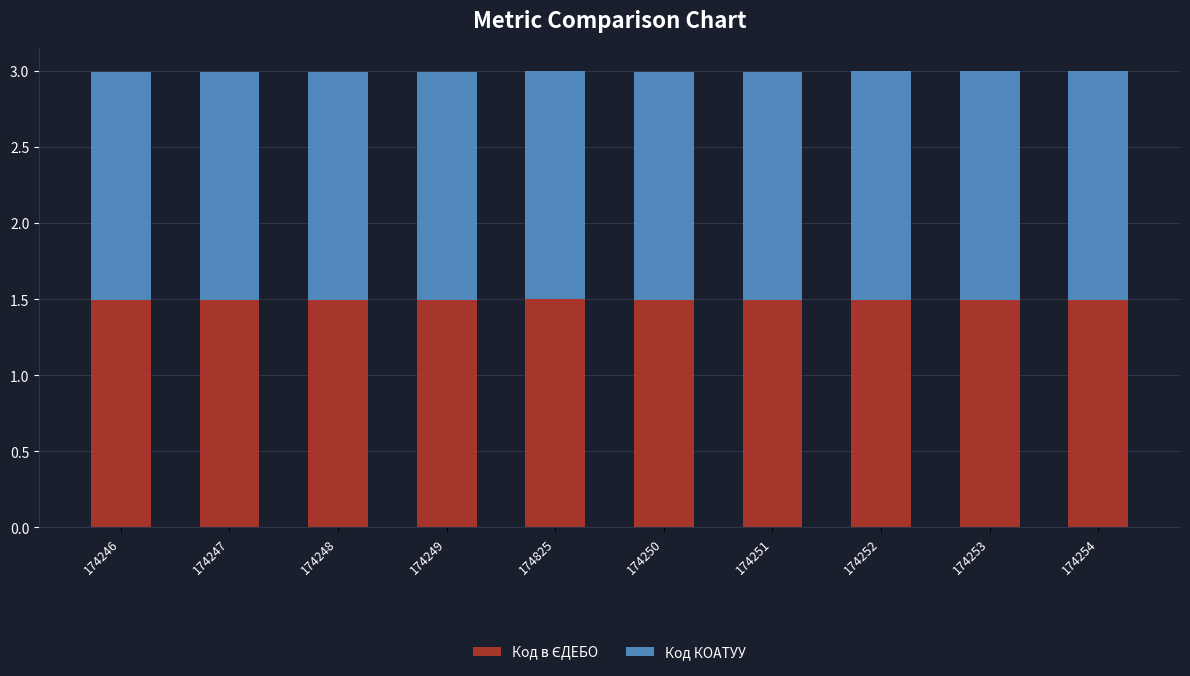

What is the total value across all series at 174254?

3.0